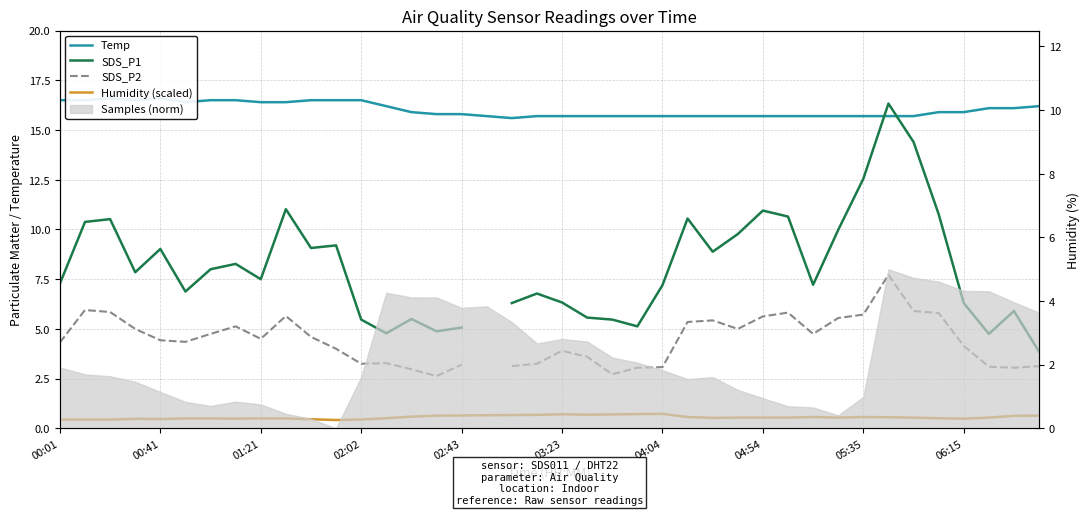

True or false: Humidity (scaled) and Temp cross at least once.

False